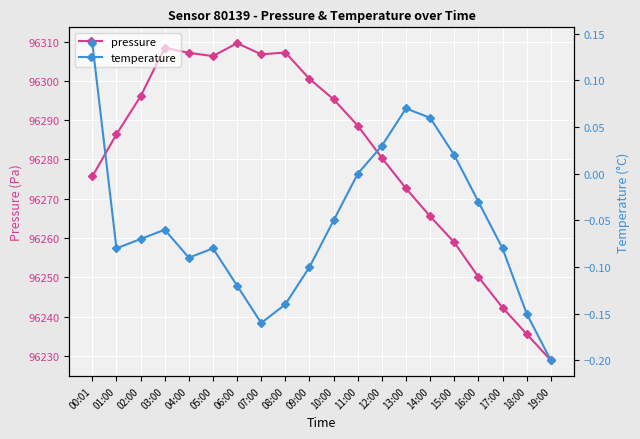

Count the number of categories in the chart.

20